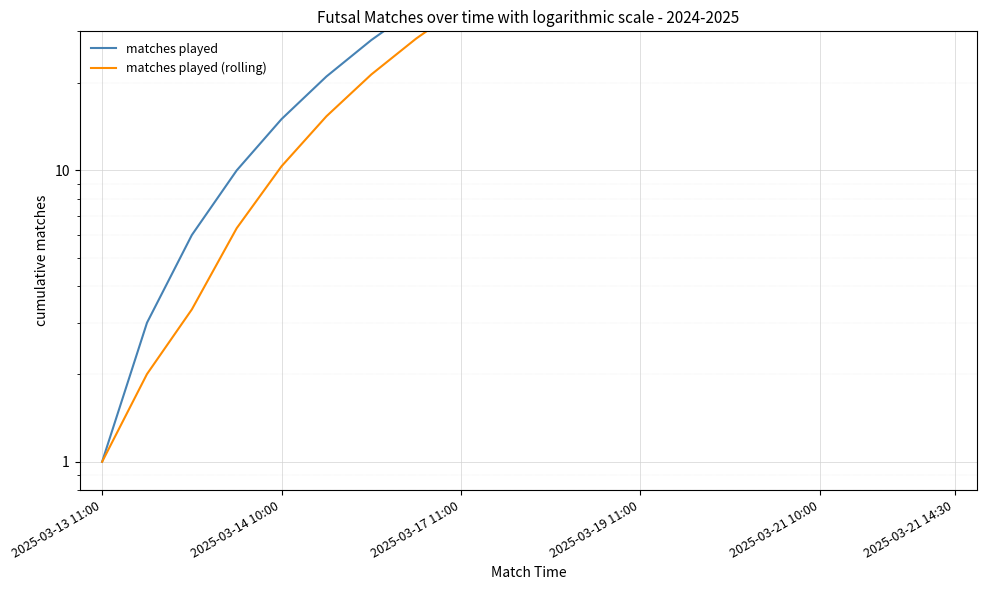

What is the average value of the matches played (rolling) series?

66.9